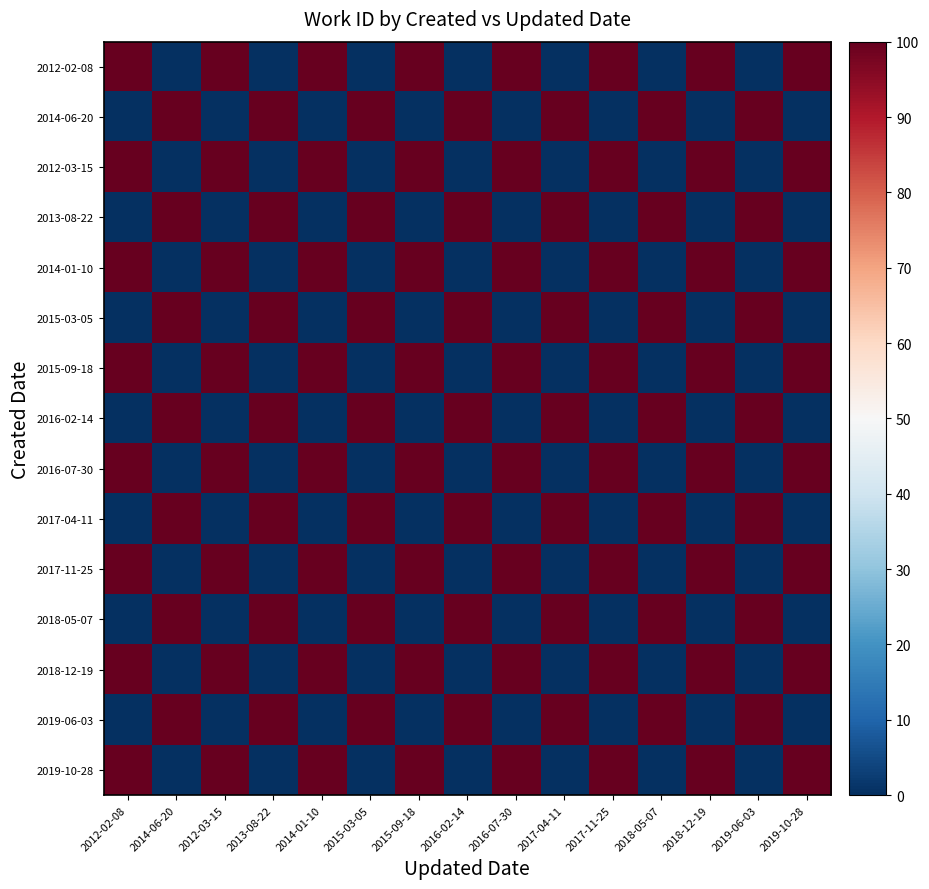

Which category has the lowest value across all series?

2014-06-20